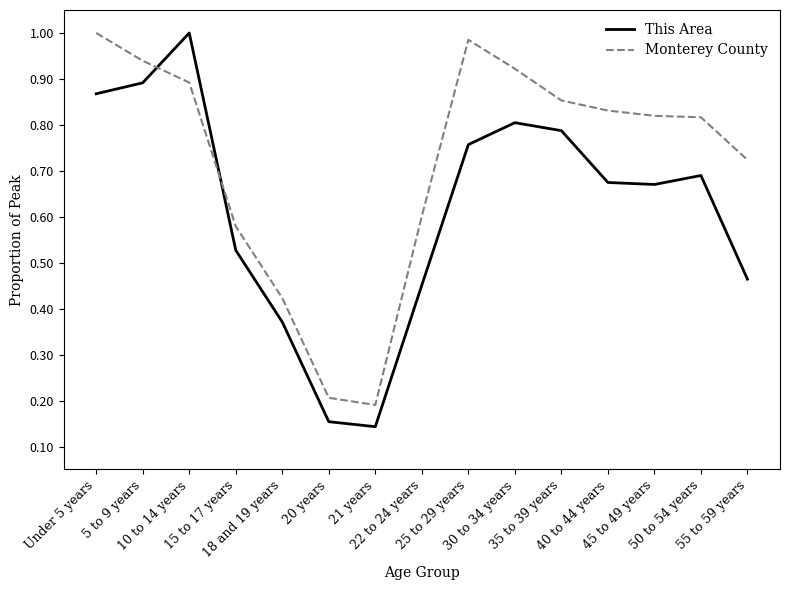

True or false: This Area has a value of 0.2 at 45 to 49 years.

False